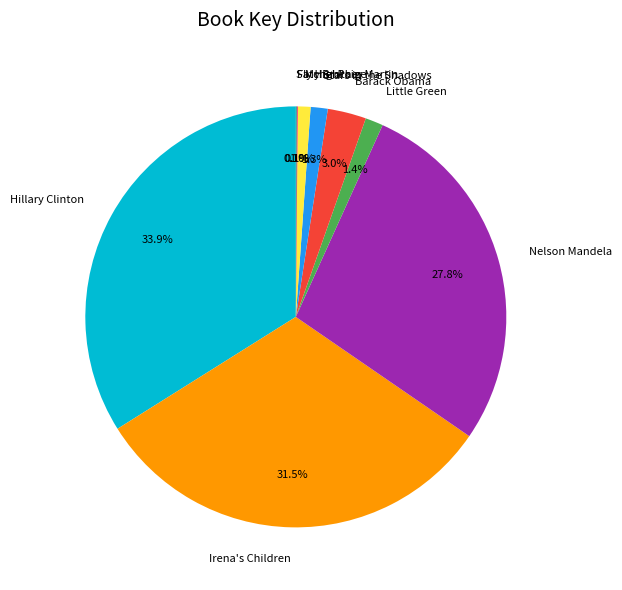

Between Stars in the Shadows and Nelson Mandela, which is larger?

Nelson Mandela